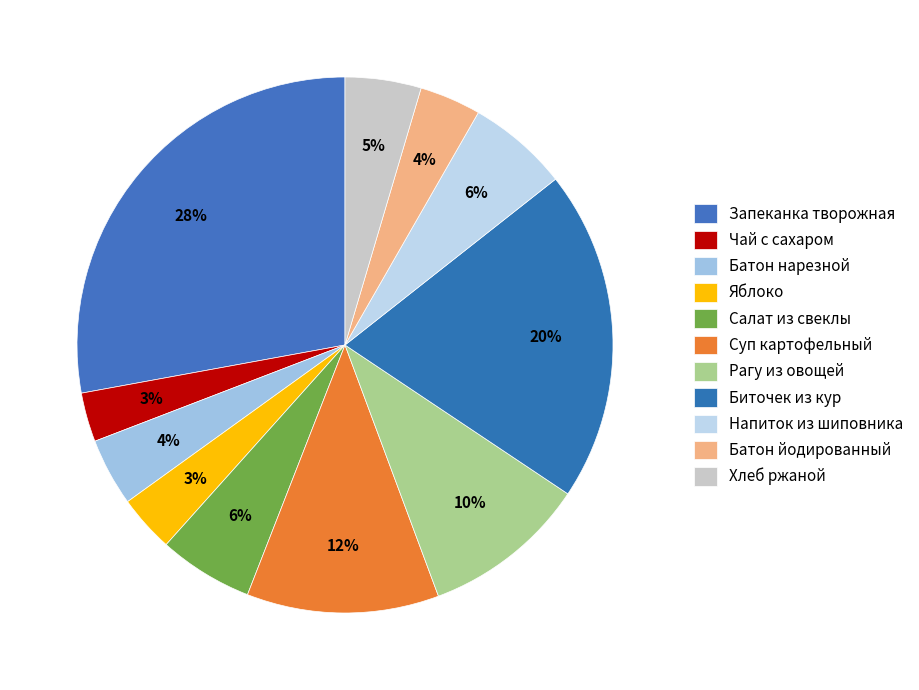

What percentage is the Батон нарезной slice, to the nearest percent?

4%